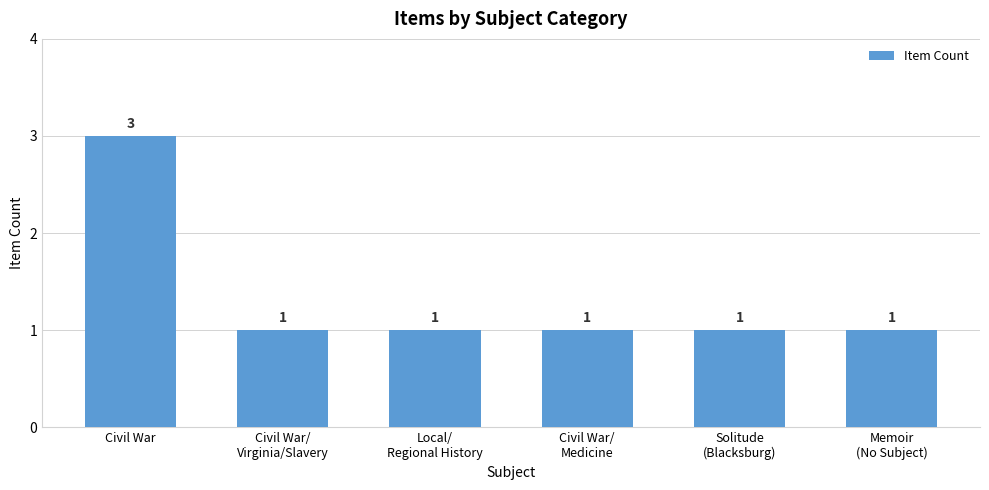

Is it true that the value at Civil War/
Virginia/Slavery is 1?

True